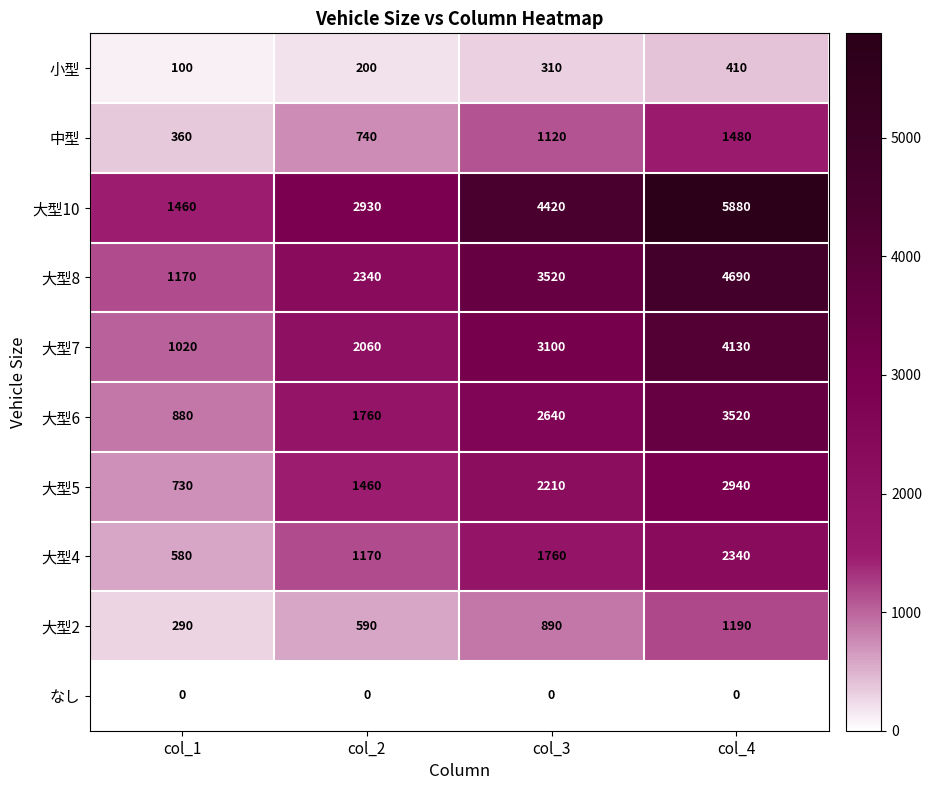

True or false: 大型7 has a value of 574 at col_1.

False